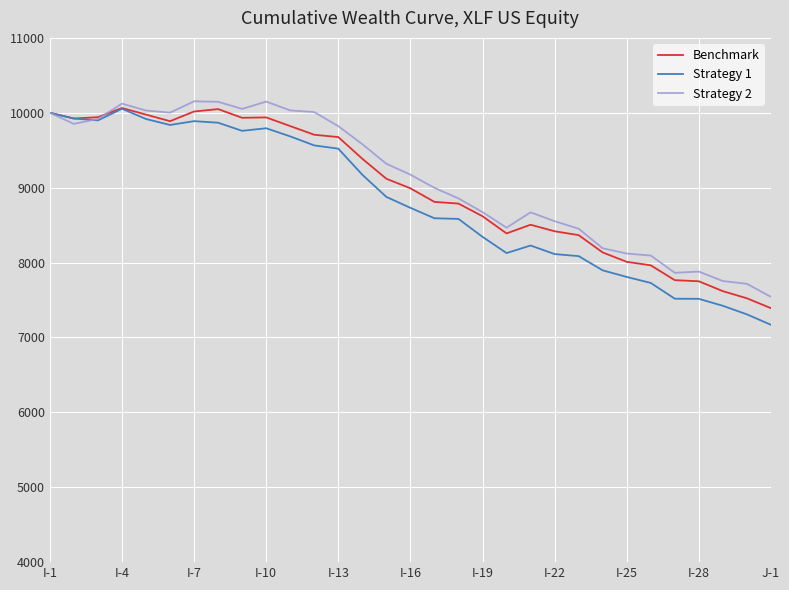

What is the highest value of the Benchmark series?

10063.9